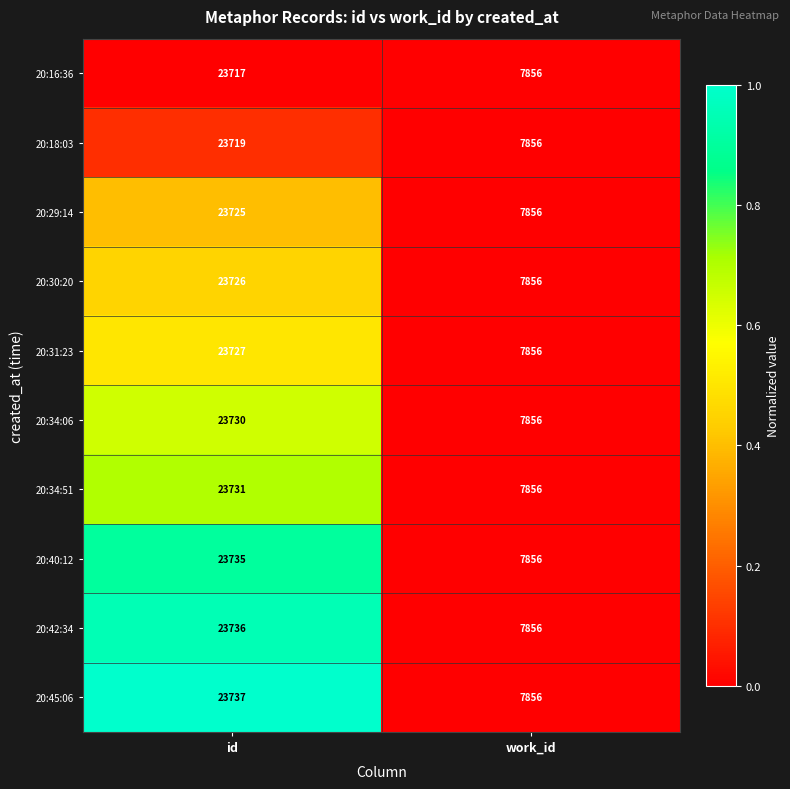

Which series has the largest total across all categories?

20:45:06